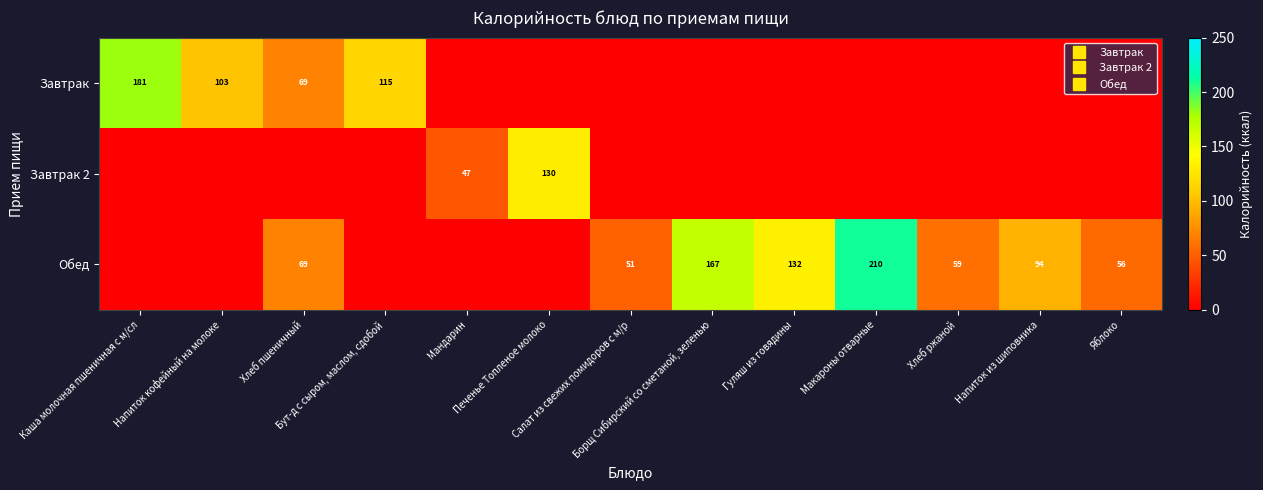

True or false: Завтрак has a value of 0.0 at Хлеб ржаной.

True